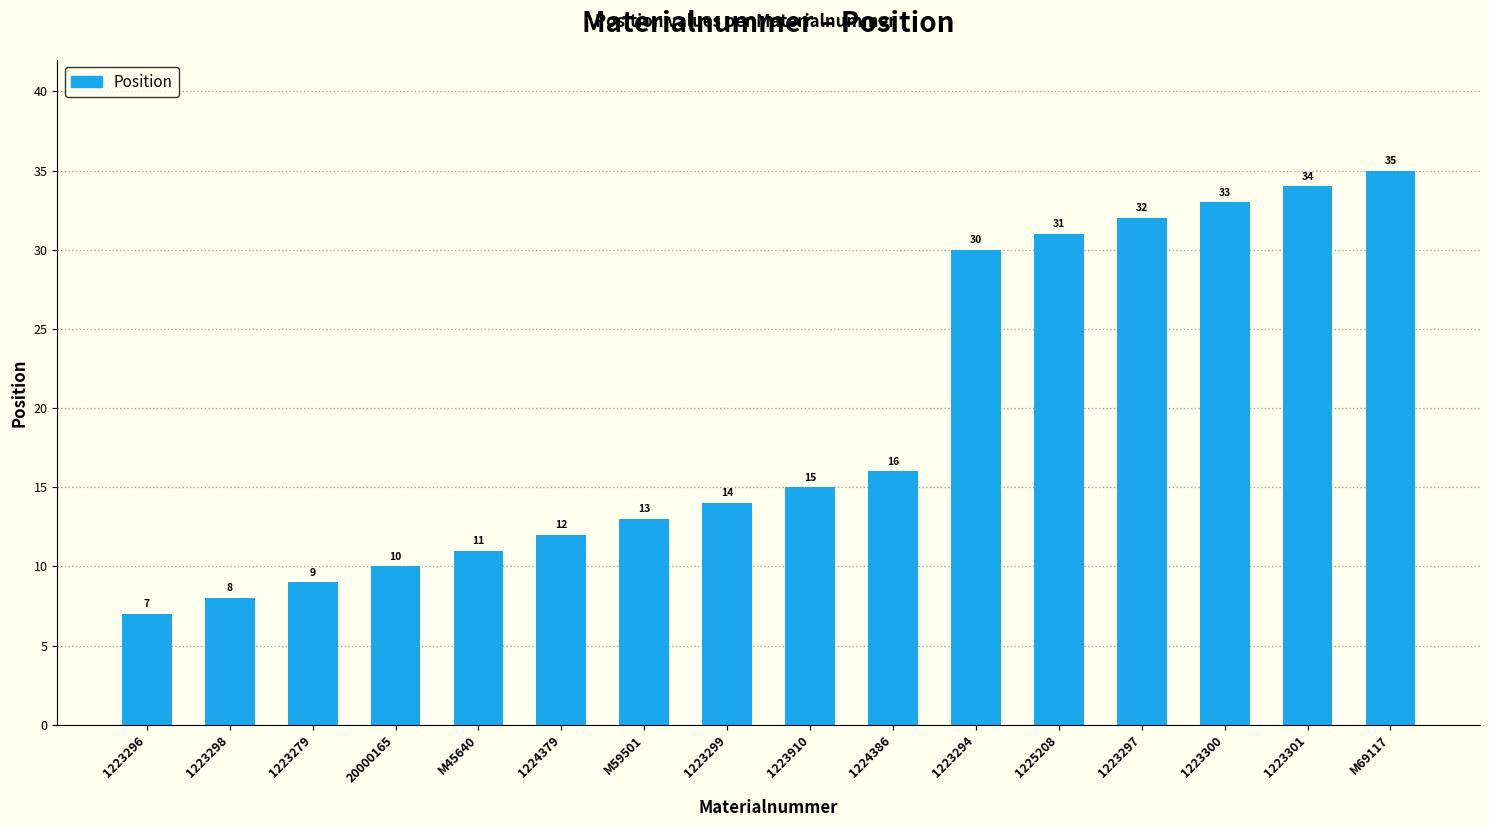

What is the difference between the values at 20000165 and M59501?

3